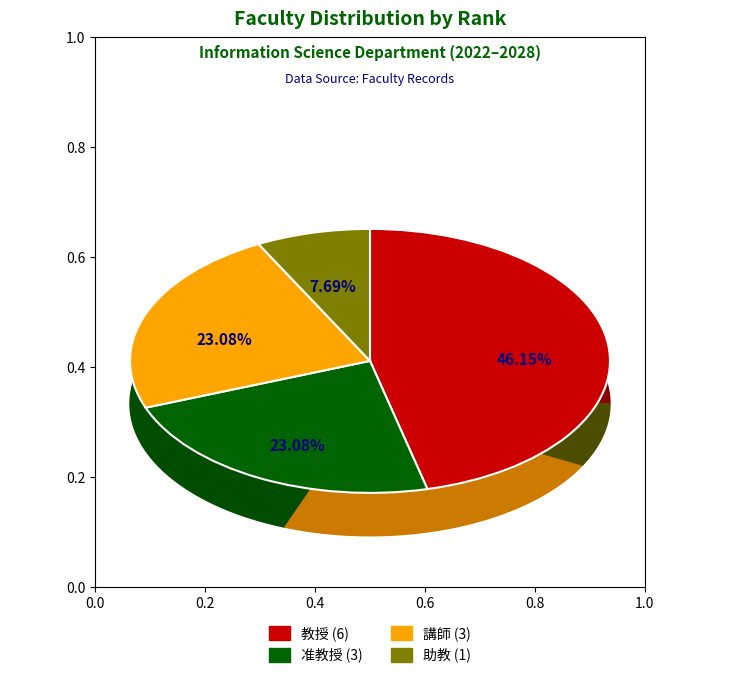

What percentage is the 助教 slice, to the nearest percent?

8%